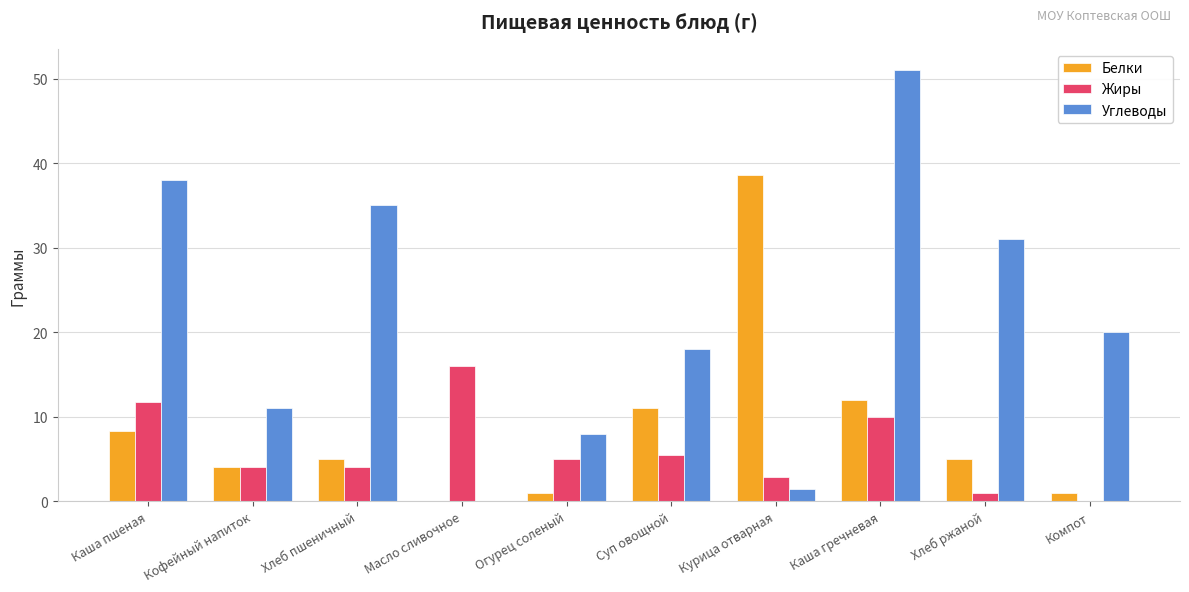

What is the sum of the Углеводы values at Кофейный напиток and Каша гречневая?

62.0